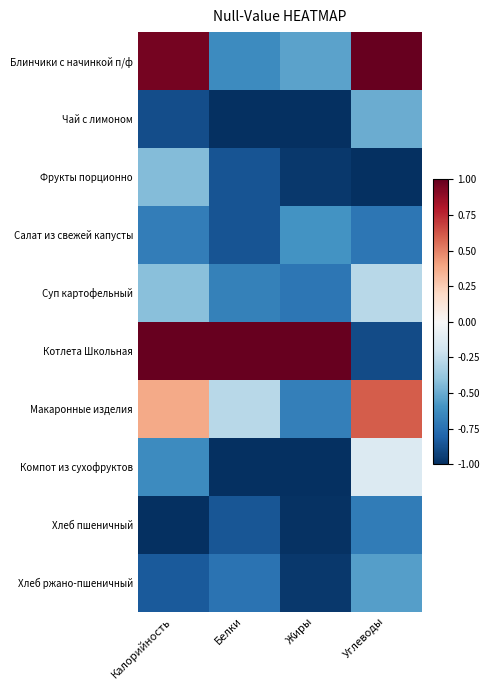

Which series has the widest spread of values?

Котлета Школьная